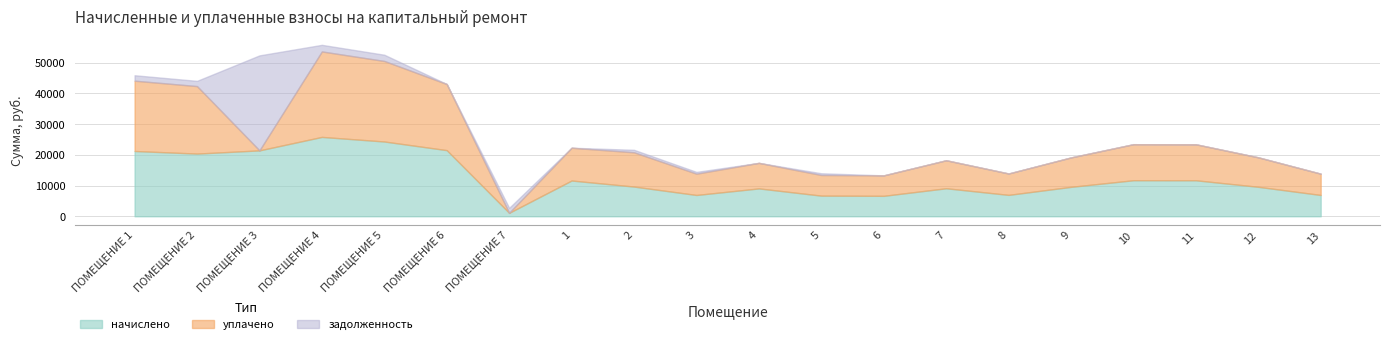

Between 4 and 7, which series saw the biggest shift?

уплачено